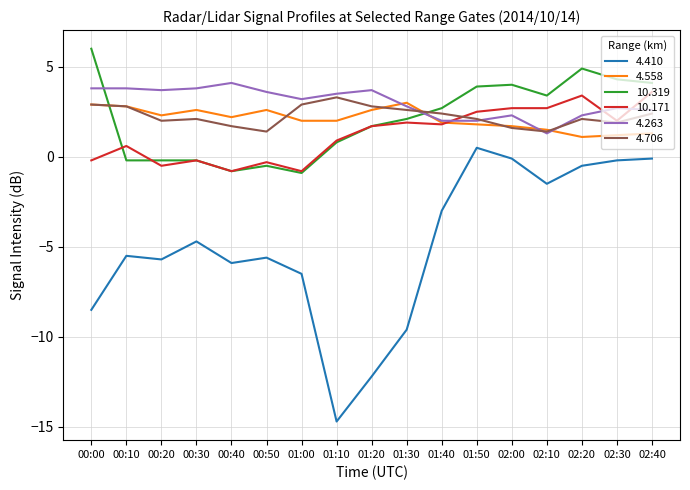

What is the approximate value of 4.410 at 02:40?

-0.1